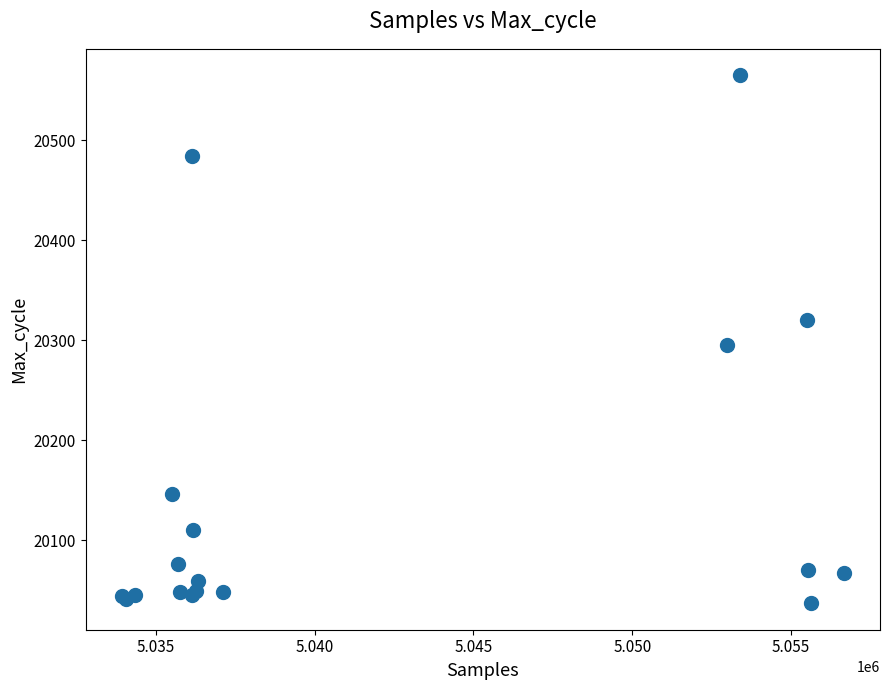

What Y value in the scatter plot is closest to 20301?

20295